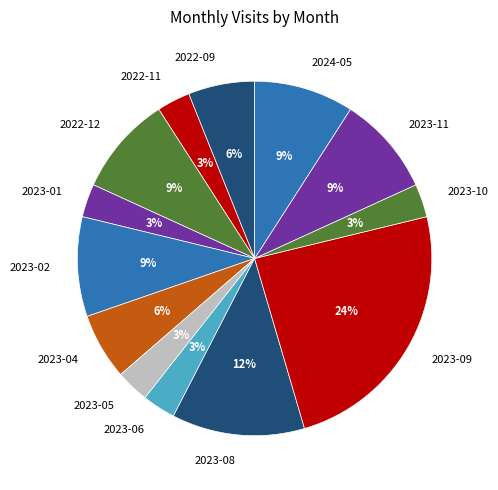

Is there any slice that represents more than half of the pie?

No